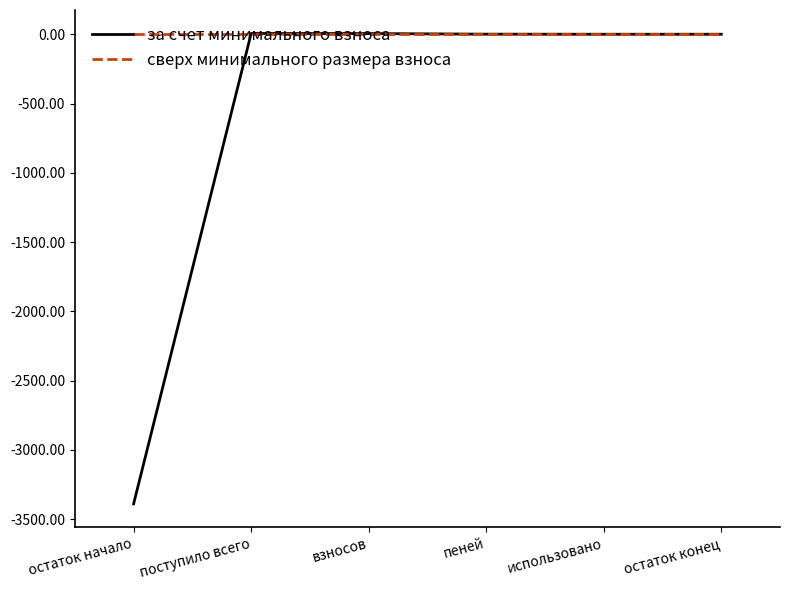

What are all the series names shown in the legend?

за счет минимального взноса, сверх минимального размера взноса